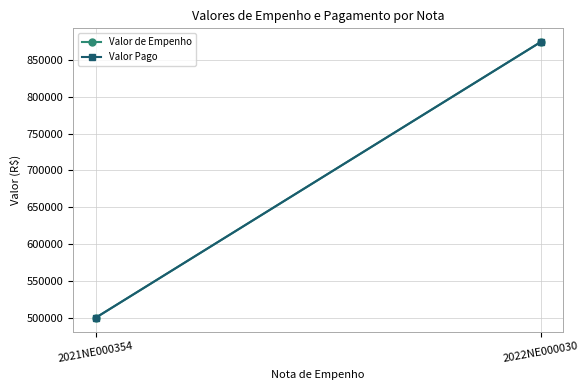

How many data points does each series have?

2